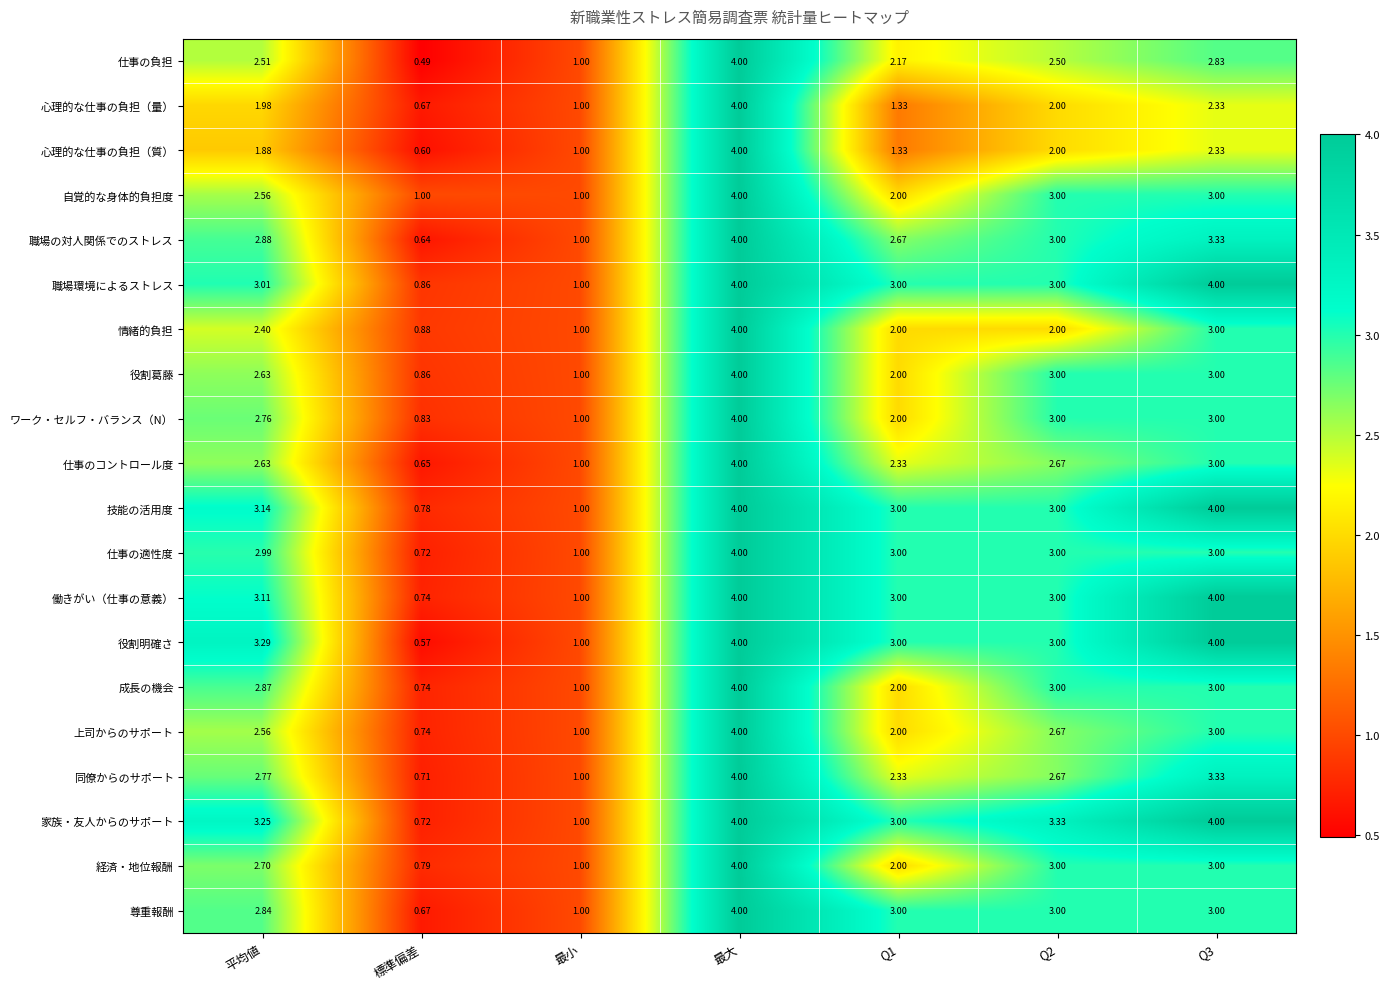

Which category has the lowest value in the ワーク・セルフ・バランス（N） series?

標準偏差